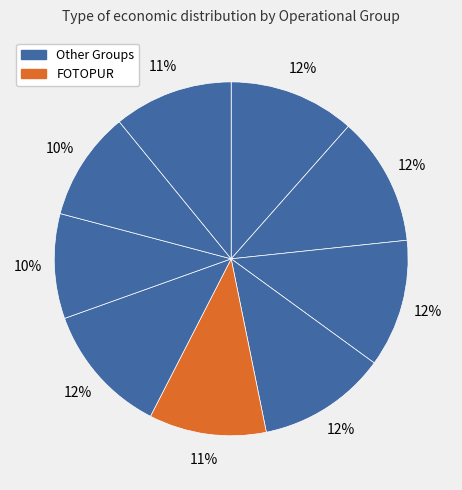

How many segments does this pie chart have?

9